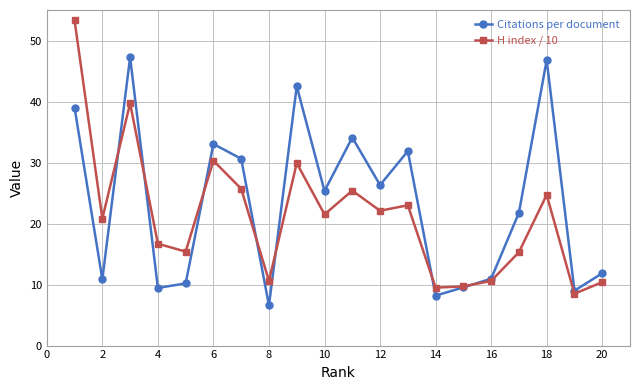

List the series in order of their overall mean, lowest first.

H index / 10, Citations per document